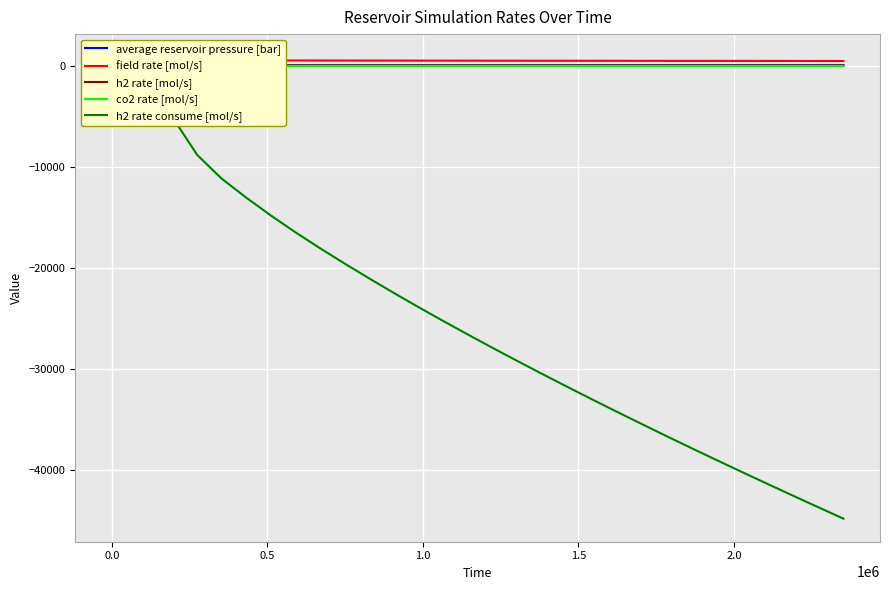

Reading left to right, list all the values displayed in this chart.

average reservoir pressure [bar]: 81.4	81.4	81.4	81.4	81.4	81.4	81.4	81.5	81.5	81.5	81.5	81.5	81.6	81.6	81.6	81.7	81.7	81.7	81.8	81.8	81.8	81.9	81.9	81.9	82.0	82.0	82.0	82.1	82.1	82.2	82.2	82.2	82.3	82.3	82.3	82.4	82.4	82.4	82.5	82.5
field rate [mol/s]: 875.3	792.4	745.4	714.9	692.0	673.0	656.0	640.0	624.7	610.6	597.9	587.0	577.7	569.5	563.0	557.6	553.0	549.0	545.5	542.3	539.3	536.6	534.0	531.5	529.2	526.9	524.7	522.5	520.4	518.3	516.3	514.2	512.0	509.9	507.8	505.7	503.6	501.5	499.5	497.5
h2 rate [mol/s]: 87.5	79.2	74.5	71.5	69.2	67.3	65.6	64.0	62.5	61.1	59.8	58.7	57.8	57.0	56.3	55.8	55.3	54.9	54.5	54.2	53.9	53.7	53.4	53.2	52.9	52.7	52.5	52.3	52.0	51.8	51.6	51.4	51.2	51.0	50.8	50.6	50.4	50.2	49.9	49.7
co2 rate [mol/s]: 19.9	18.0	16.9	16.2	15.7	15.3	14.9	14.5	14.2	13.8	13.6	13.3	13.1	12.9	12.8	12.6	12.5	12.5	12.4	12.3	12.2	12.2	12.1	12.1	12.0	11.9	11.9	11.9	11.8	11.8	11.7	11.7	11.6	11.6	11.5	11.5	11.4	11.4	11.3	11.3
h2 rate consume [mol/s]: -0.1	-0.2	-0.4	-0.8	-1.8	-4.0	-9.9	-28.5	-106.8	-451.1	-1446.6	-3279.9	-5667.4	-8793.5	-11118.3	-13026.8	-14812.0	-16494.9	-18088.1	-19619.5	-21108.1	-22558.0	-23970.6	-25349.9	-26700.9	-28026.9	-29330.2	-30613.0	-31876.2	-33120.6	-34348.6	-35562.2	-36761.3	-37945.7	-39116.0	-40274.0	-41421.0	-42557.6	-43684.1	-44801.0